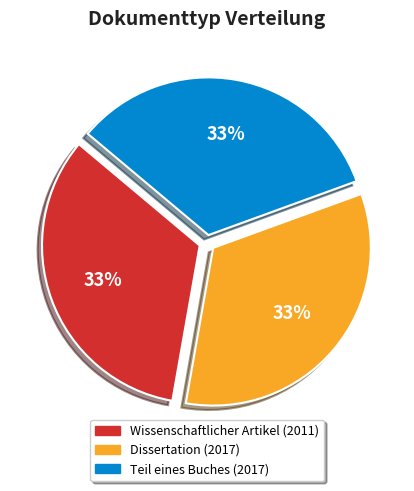

What percentage is the Dissertation (2017) slice, to the nearest percent?

33%